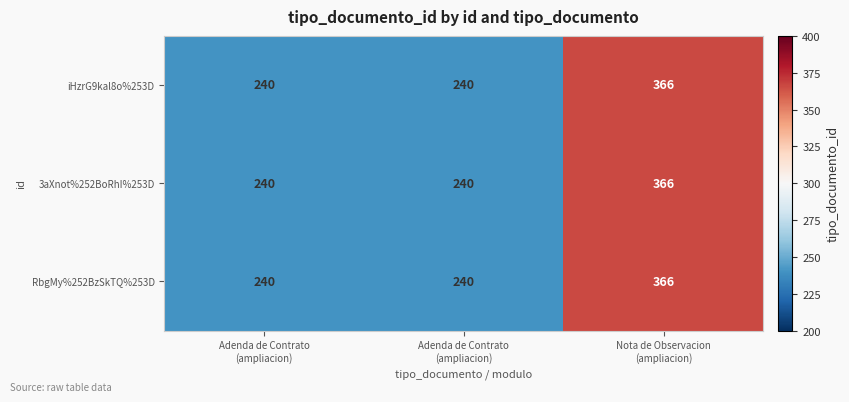

How many distinct data groups are displayed?

3